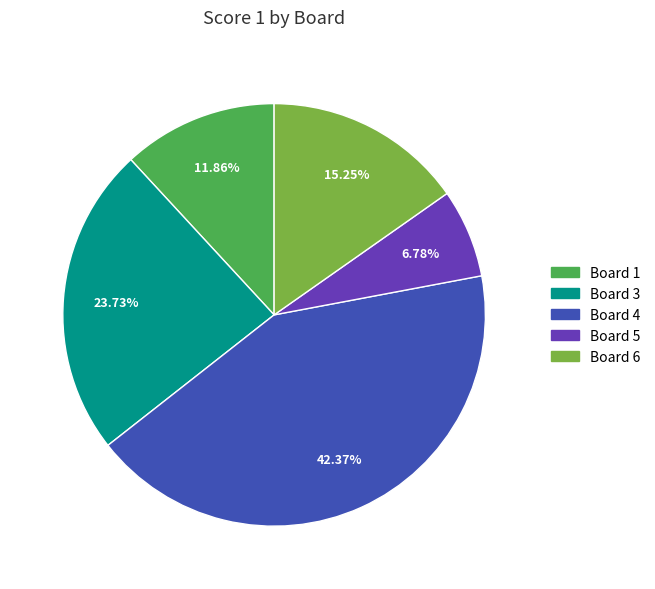

Is there any slice that represents more than half of the pie?

No